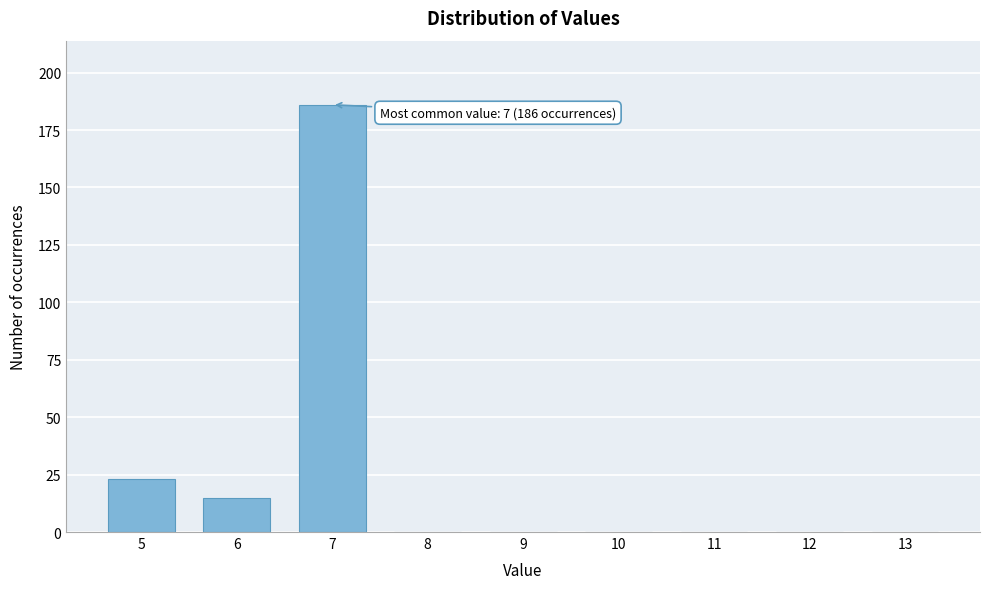

Which range on the x-axis has the tallest bar?

6.5 to 7.5